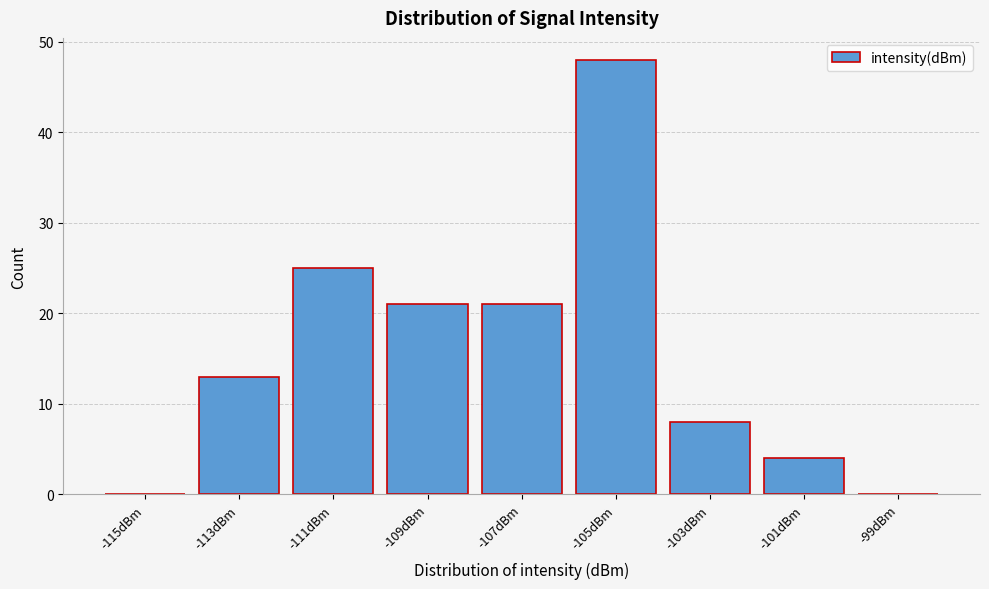

Reading right to left, list all the values displayed in this chart.

-99dBm=0	-101dBm=4	-103dBm=8	-105dBm=48	-107dBm=21	-109dBm=21	-111dBm=25	-113dBm=13	-115dBm=0